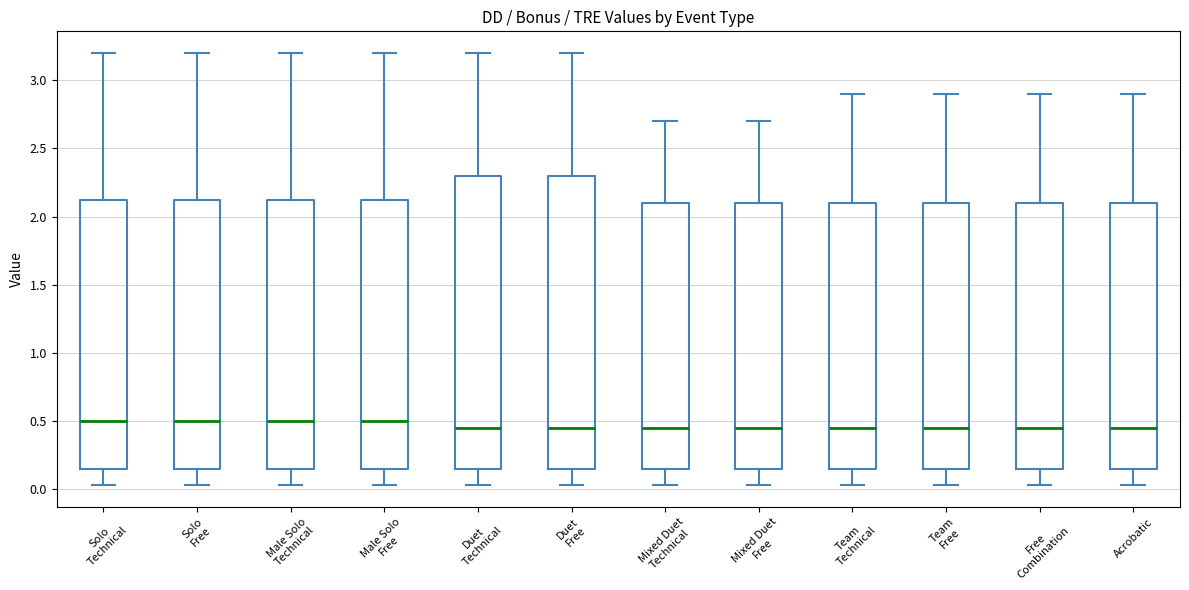

Where is the upper edge of the box for Solo Free on the y-axis? The values are not printed on the chart, so give them approximately, as read against the axis.

2.15